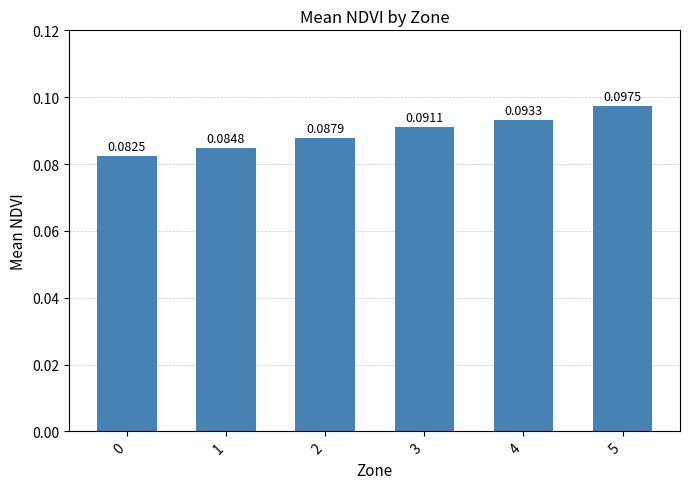

How many series are shown in this chart?

1